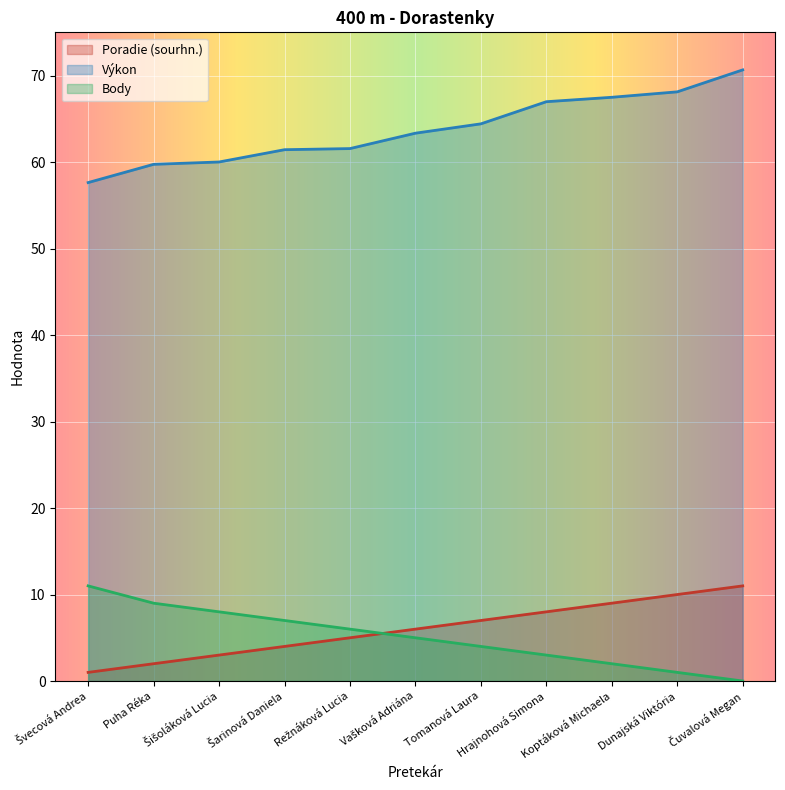

Rank the categories by Poradie (sourhn.) value from lowest to highest.

Švecová Andrea, Puha Réka, Šišoláková Lucia, Šarinová Daniela, Režnáková Lucia, Vašková Adriána, Tomanová Laura, Hrajnohová Simona, Koptáková Michaela, Dunajská Viktória, Čuvalová Megan